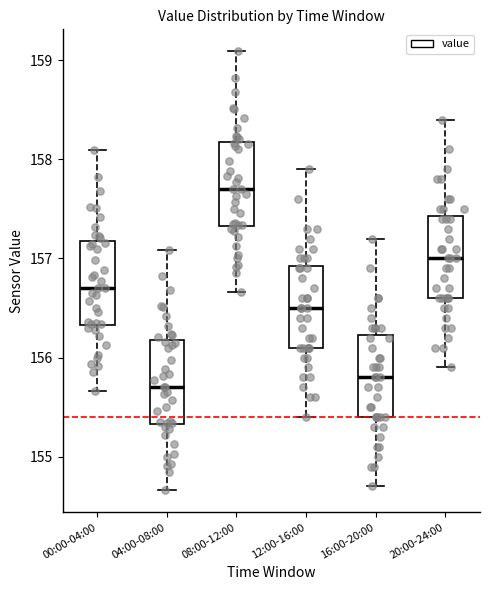

Where does the lower whisker of the box for 20:00-24:00 end on the y-axis? The values are not printed on the chart, so give them approximately, as read against the axis.

155.9